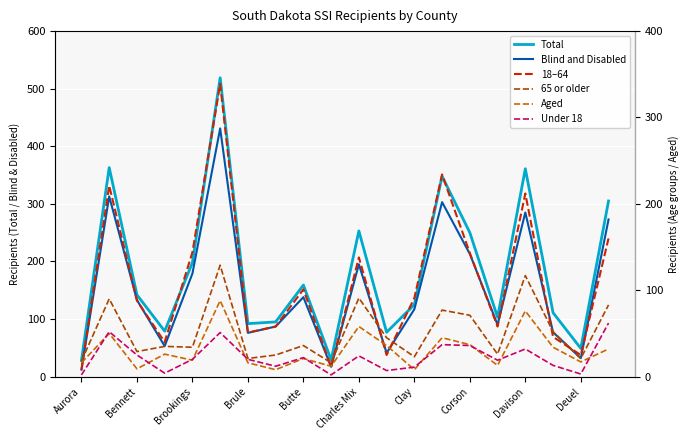

What is the value of the Total point at the 14th from the left?

348